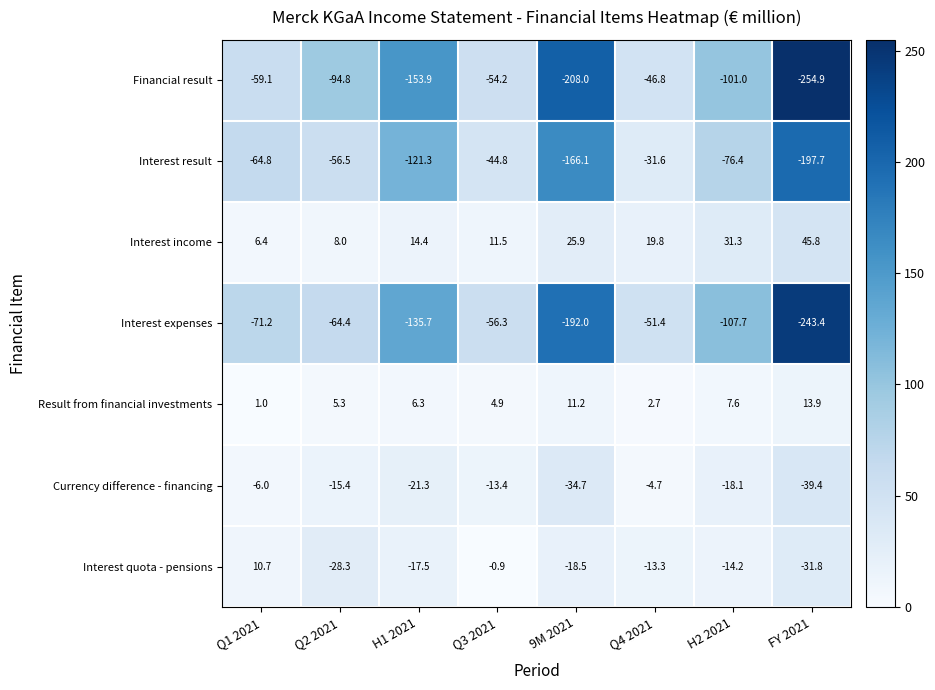

Which category has the highest value across all series?

FY 2021